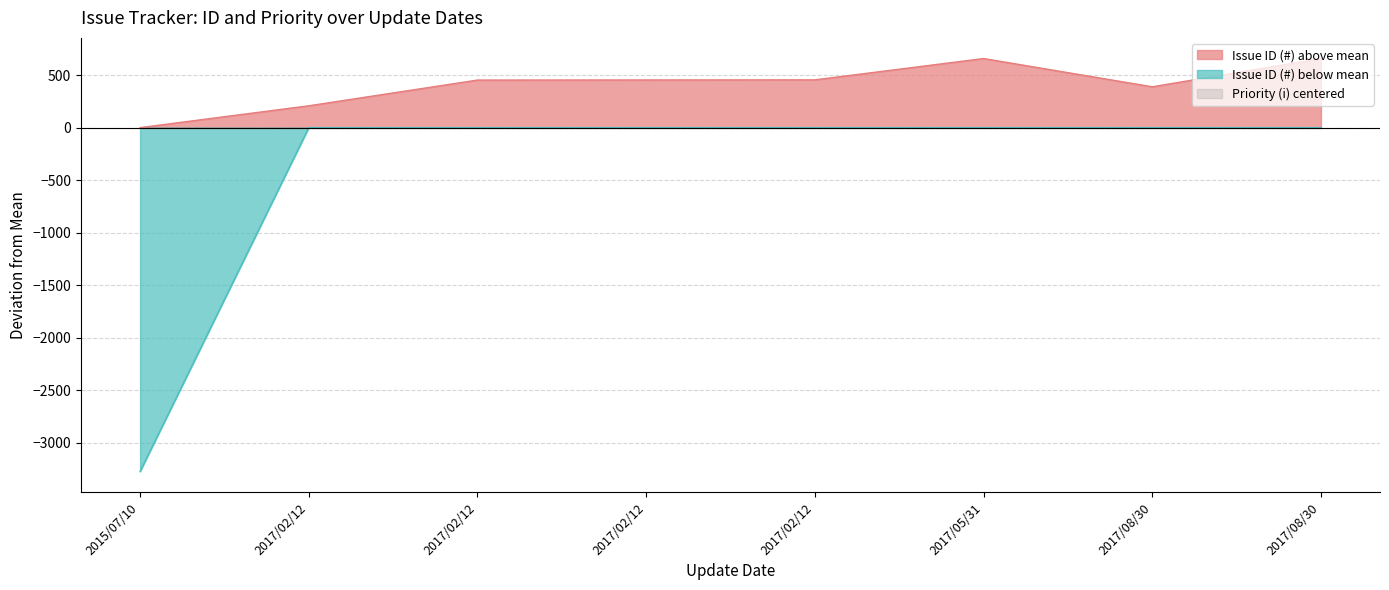

Does the chart have visible grid lines?

Yes